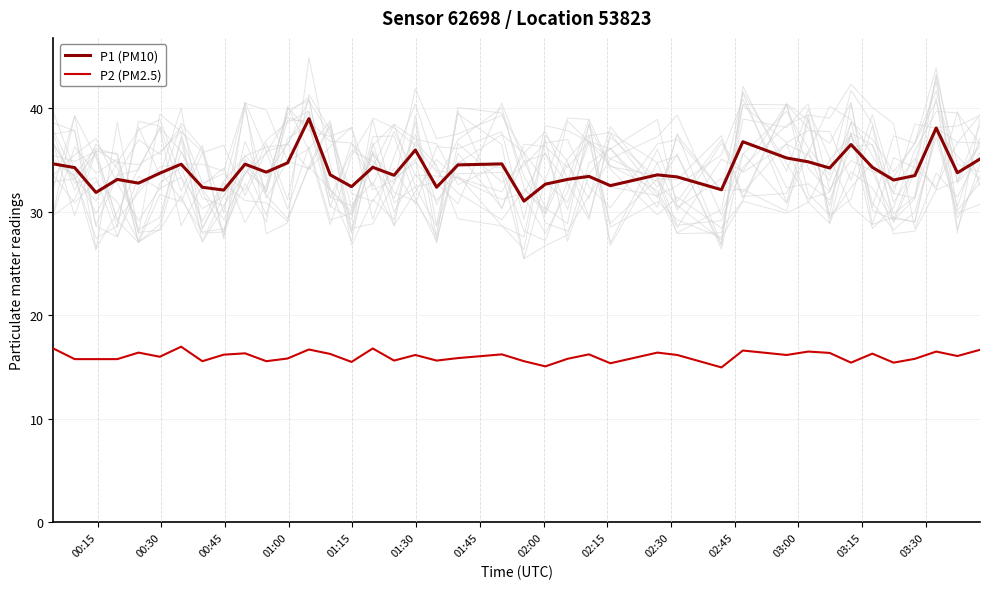

True or false: P1 (PM10) and P2 (PM2.5) intersect in this chart.

False